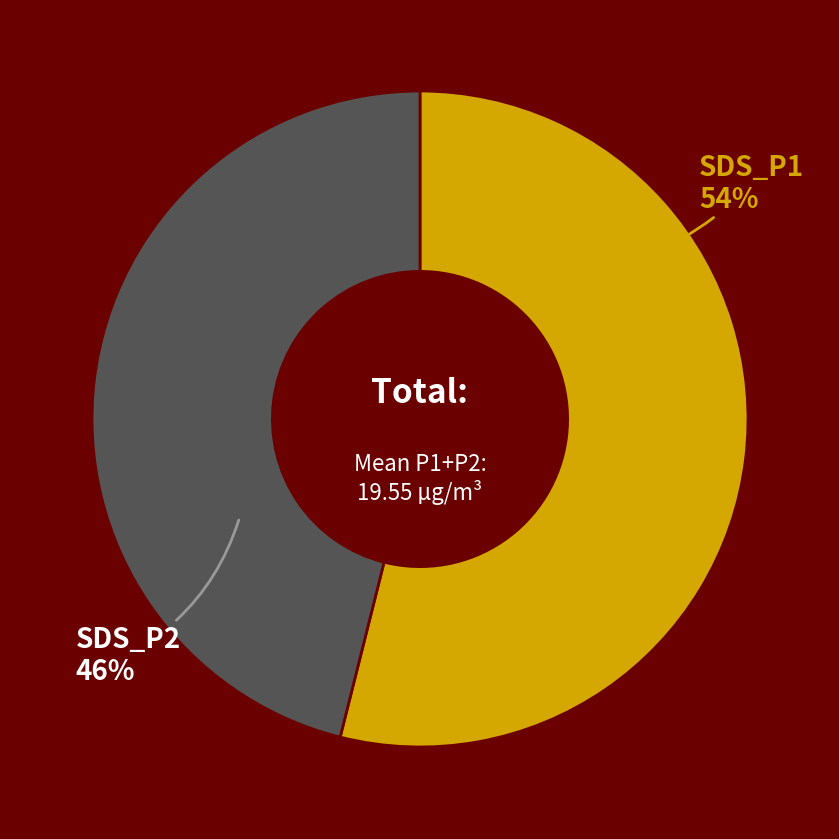

To the nearest percent, what percentage of the pie is SDS_P2?

46%